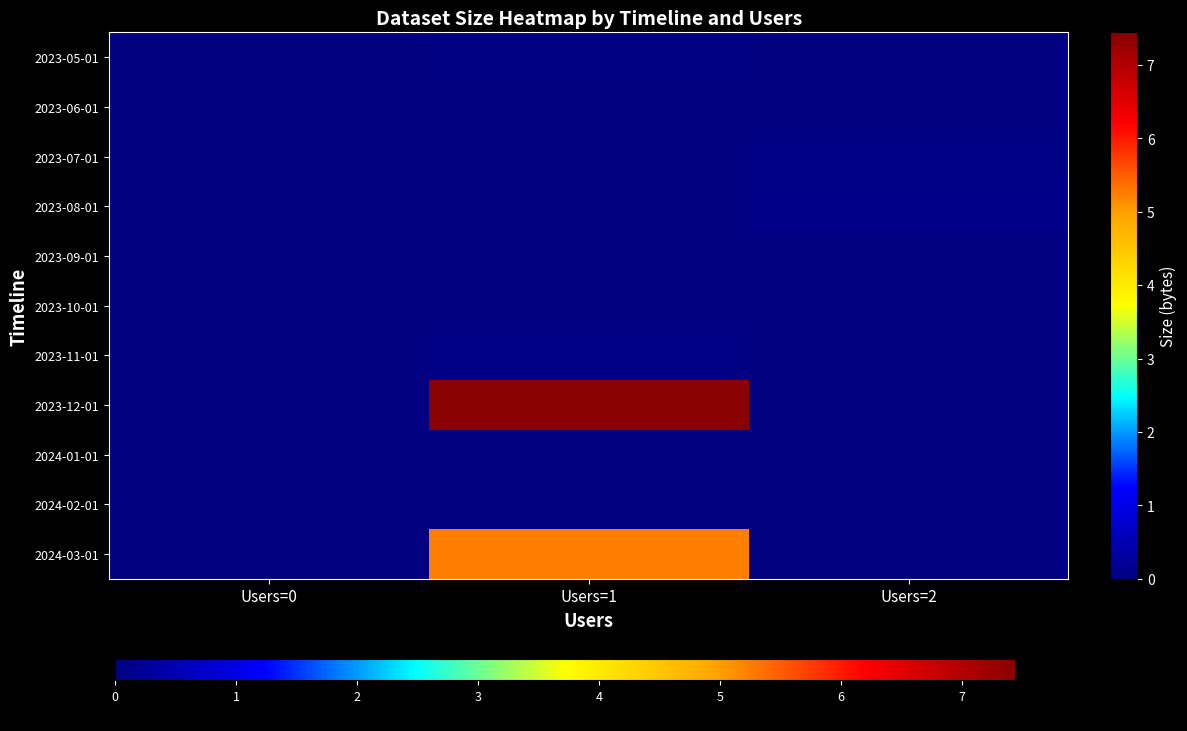

Rank the series at Users=1 from lowest to highest value.

2023-06-01, 2023-07-01, 2023-08-01, 2023-09-01, 2023-10-01, 2024-01-01, 2024-02-01, 2023-05-01, 2023-11-01, 2024-03-01, 2023-12-01